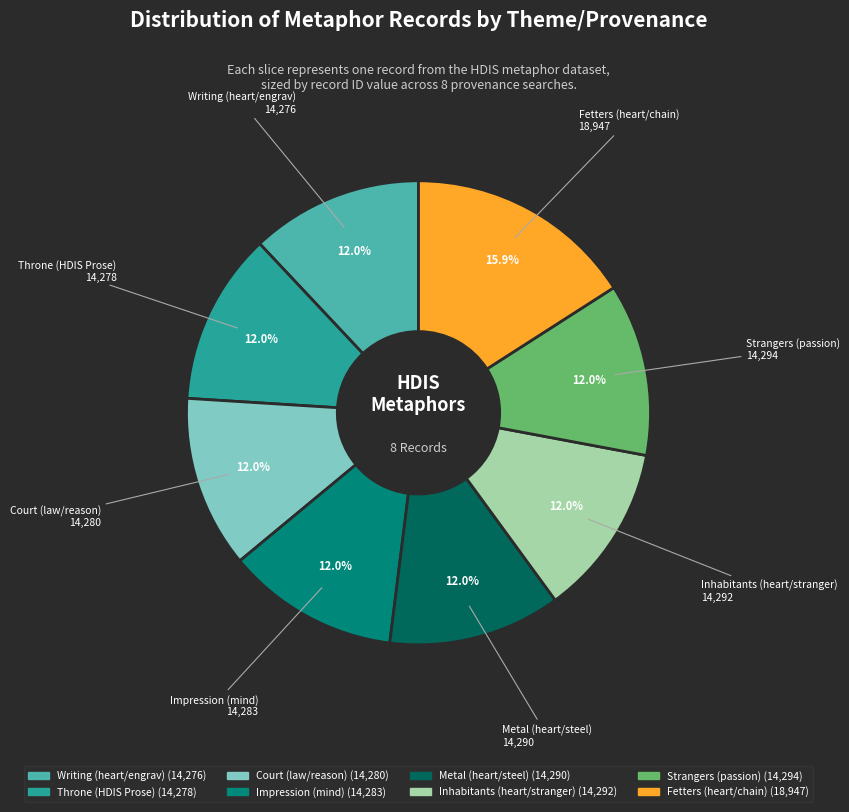

To the nearest percent, what percentage of the pie is Fetters (heart/chain)?

16%